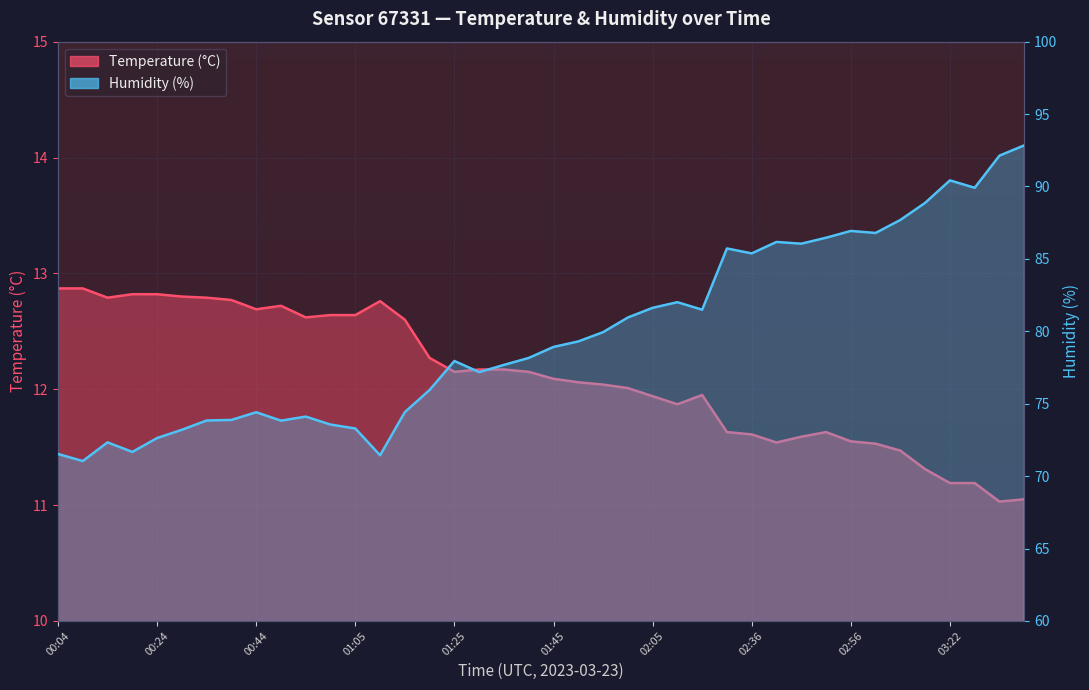

True or false: Temperature and Humidity cross at least once.

False